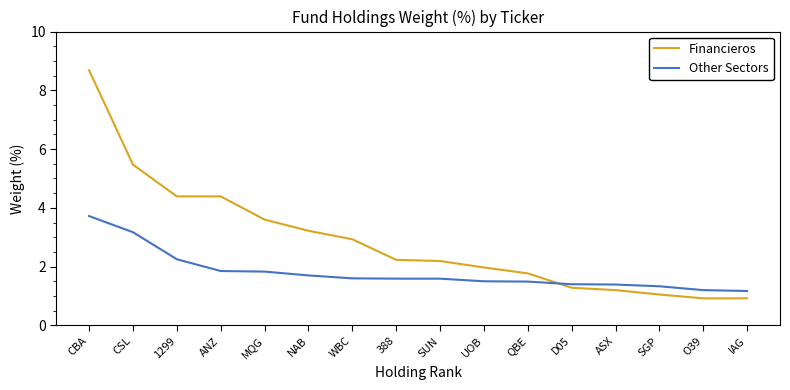

What position from the right is IAG?

1